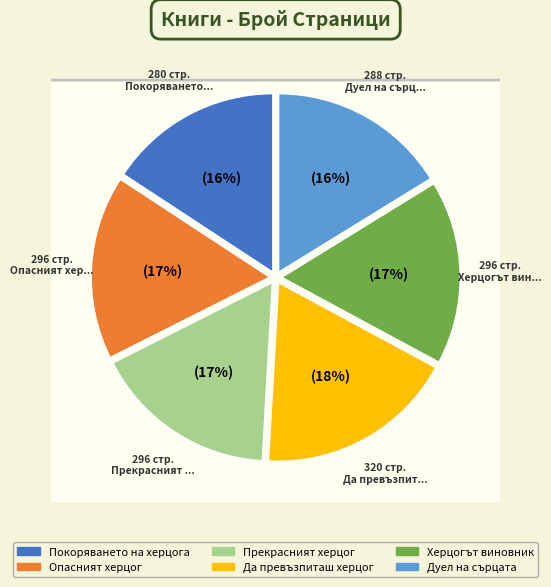

Count the number of slices in the pie.

6